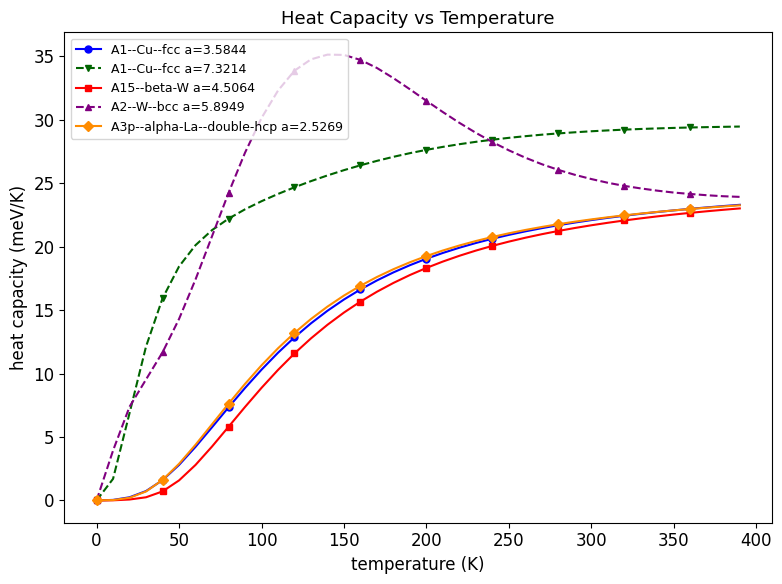

What is the value of the A1--Cu--fcc a=7.3214 point at the 7th from the left?

20.1